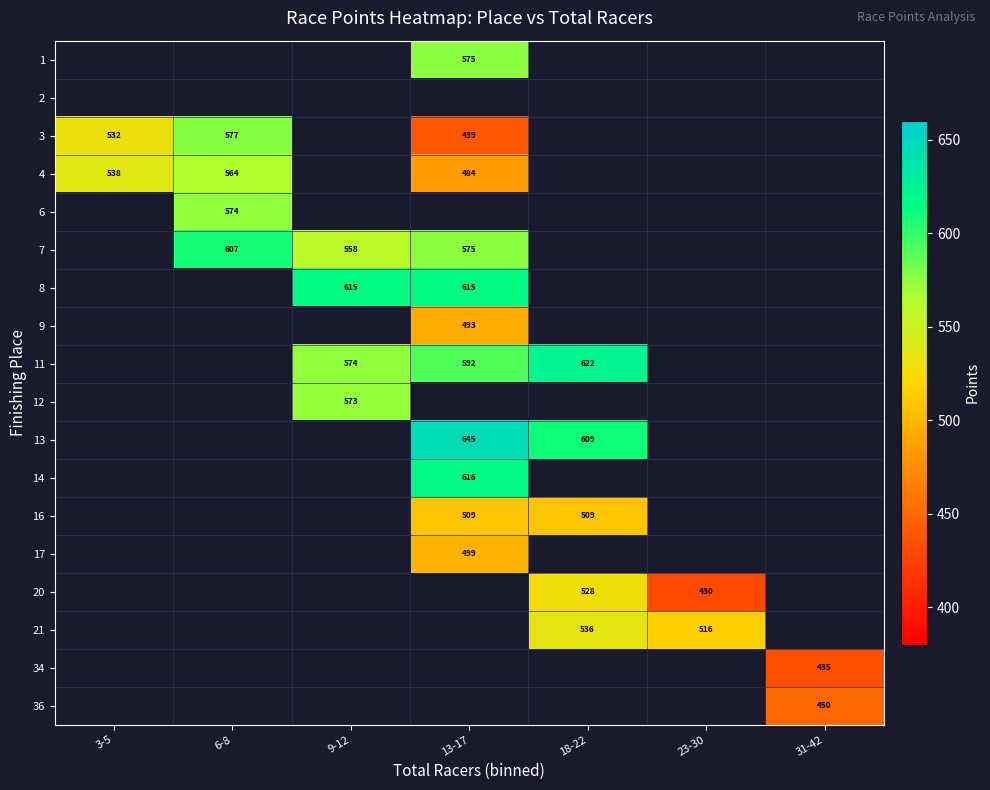

How many categories are shown in the chart?

7